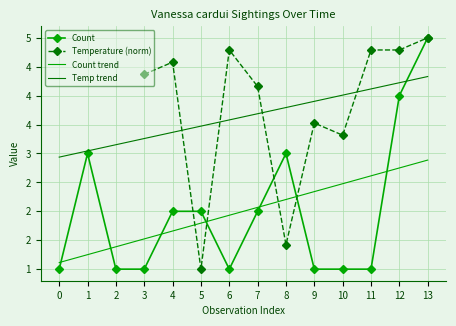

Rank the categories by Count trend value from highest to lowest.

13, 12, 11, 10, 9, 8, 7, 6, 5, 4, 3, 2, 1, 0